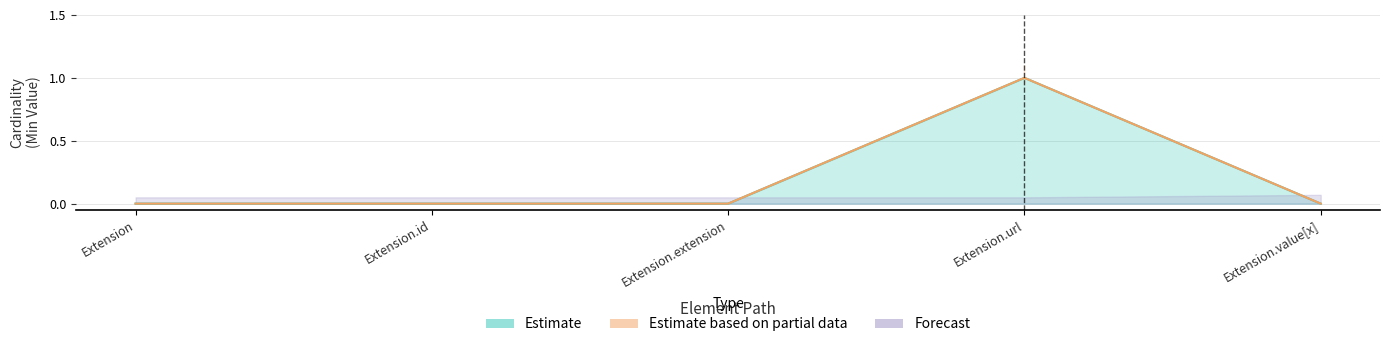

At which category is the sum across all series the highest?

Extension.url